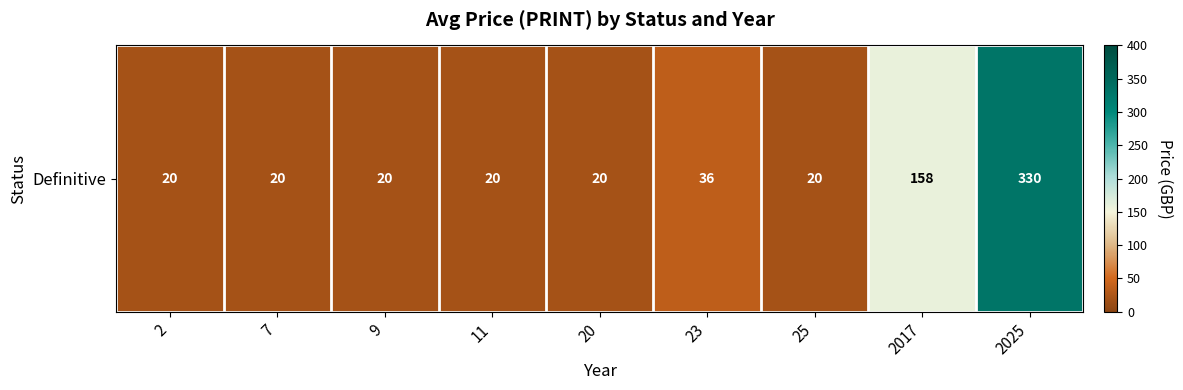

Reading left to right, extract all data points from this chart.

20	20	20	20	20	36	20	158	330